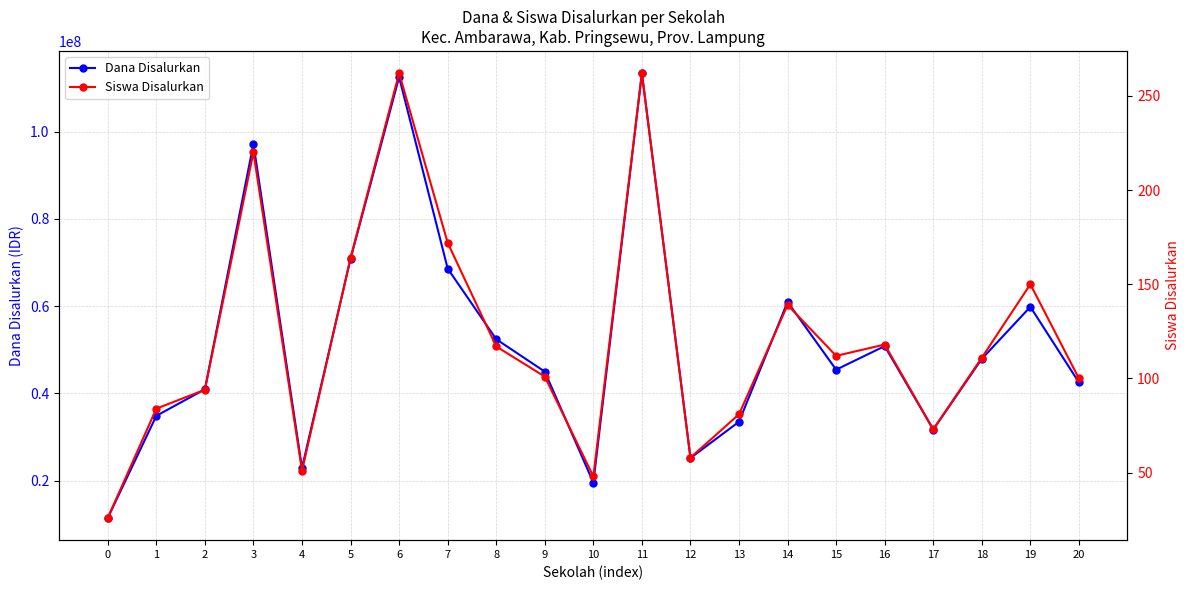

True or false: Dana Disalurkan and Siswa Disalurkan intersect in this chart.

False